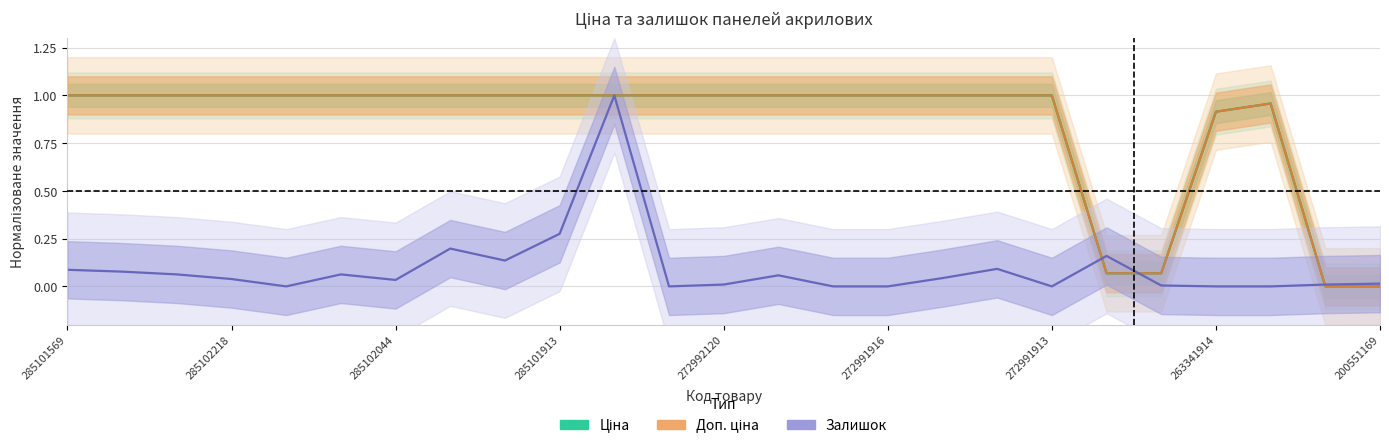

Between which two adjacent categories do Ціна and Залишок first intersect?

272991913 and 263342030